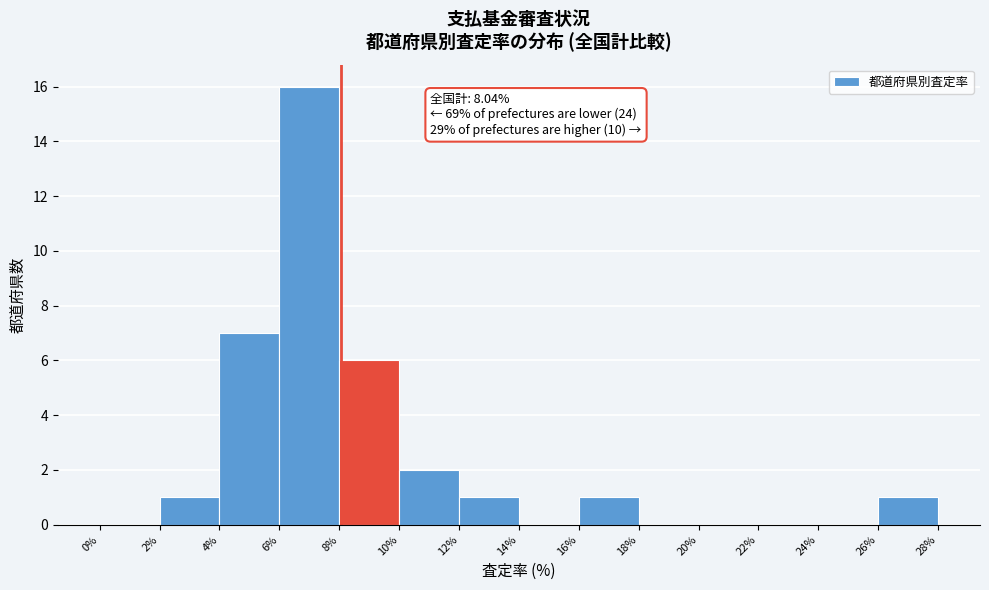

Which range on the x-axis has the tallest bar?

6% to 8%